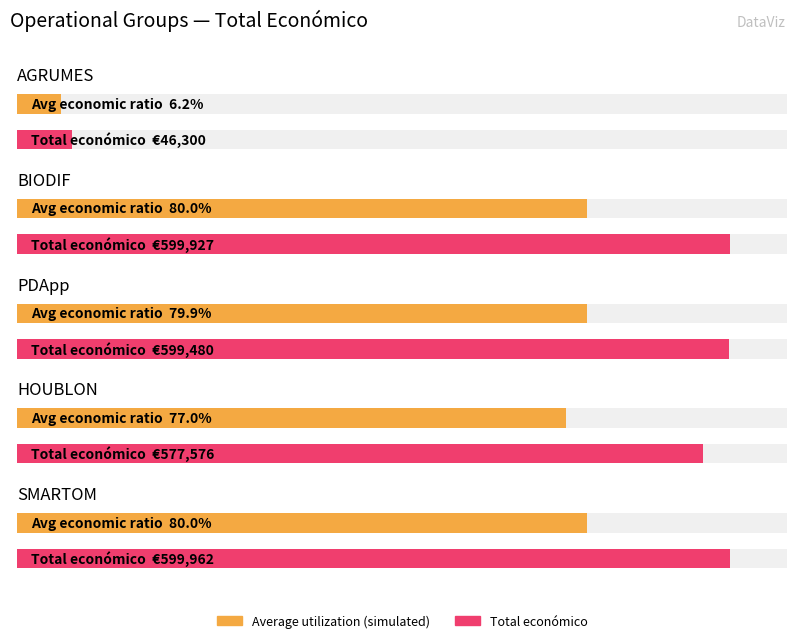

What is the label of the 5th bar from the left?

SMARTOM